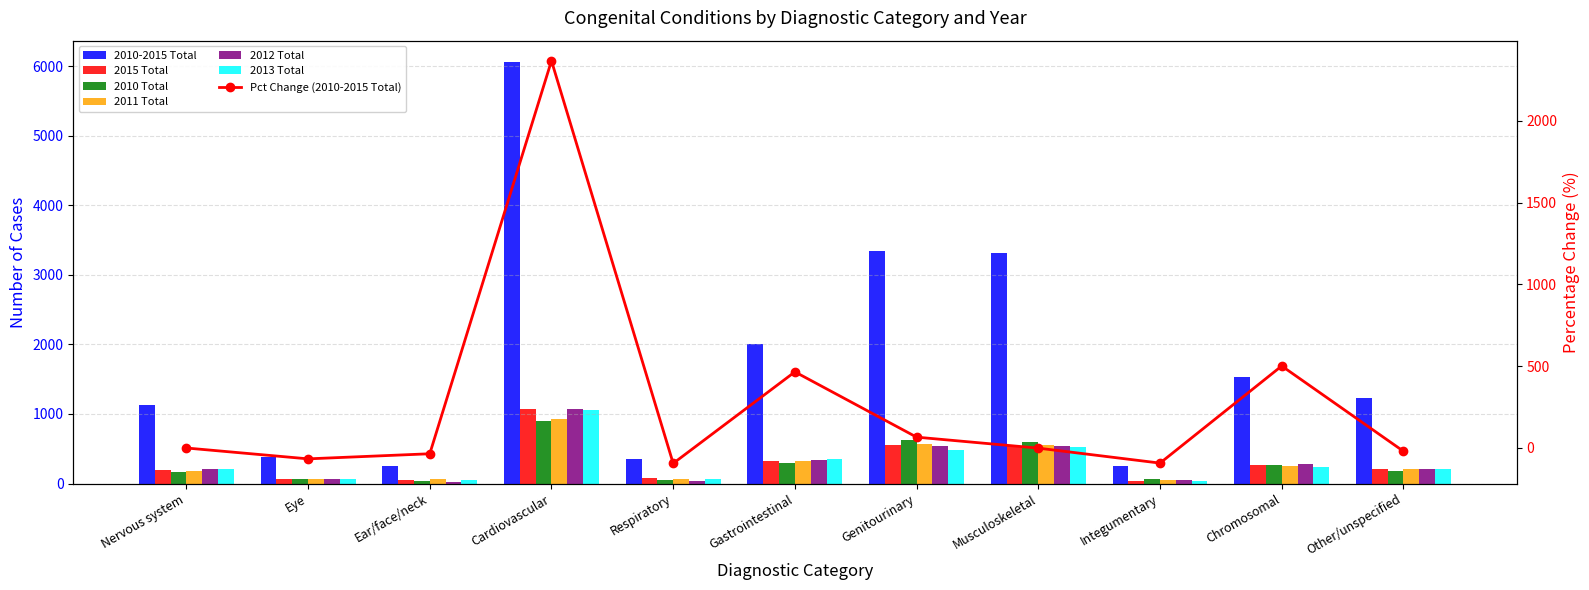

Reading left to right, list all the values displayed in this chart.

2010-2015 Total: Nervous system=1130	Eye=380	Ear/face/neck=246	Cardiovascular=6066	Respiratory=356	Gastrointestinal=2012	Genitourinary=3345	Musculoskeletal=3316	Integumentary=254	Chromosomal=1527	Other/unspecified=1223
2015 Total: Nervous system=193	Eye=72	Ear/face/neck=46	Cardiovascular=1070	Respiratory=73	Gastrointestinal=327	Genitourinary=555	Musculoskeletal=538	Integumentary=41	Chromosomal=269	Other/unspecified=210
2010 Total: Nervous system=165	Eye=59	Ear/face/neck=32	Cardiovascular=894	Respiratory=57	Gastrointestinal=296	Genitourinary=623	Musculoskeletal=597	Integumentary=58	Chromosomal=271	Other/unspecified=181
2011 Total: Nervous system=177	Eye=61	Ear/face/neck=63	Cardiovascular=930	Respiratory=63	Gastrointestinal=318	Genitourinary=570	Musculoskeletal=549	Integumentary=46	Chromosomal=253	Other/unspecified=205
2012 Total: Nervous system=215	Eye=62	Ear/face/neck=28	Cardiovascular=1067	Respiratory=42	Gastrointestinal=337	Genitourinary=543	Musculoskeletal=541	Integumentary=45	Chromosomal=277	Other/unspecified=202
2013 Total: Nervous system=212	Eye=68	Ear/face/neck=49	Cardiovascular=1054	Respiratory=67	Gastrointestinal=356	Genitourinary=481	Musculoskeletal=522	Integumentary=34	Chromosomal=233	Other/unspecified=204